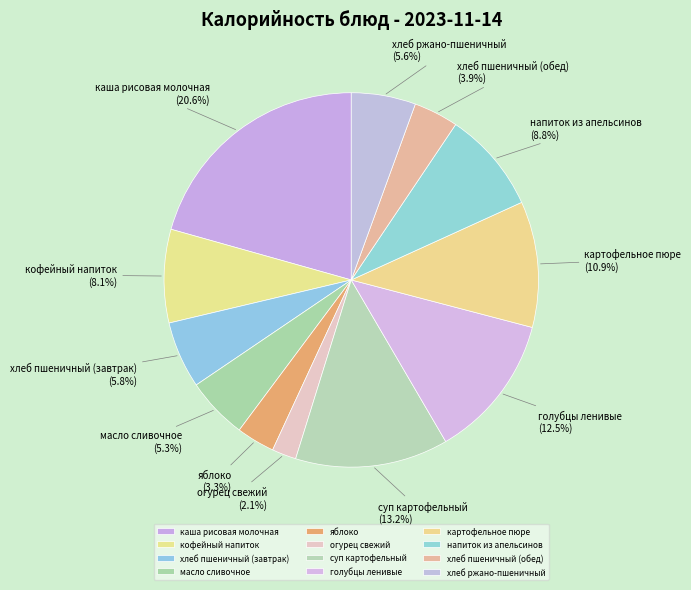

To the nearest percent, what portion does яблоко represent?

3%